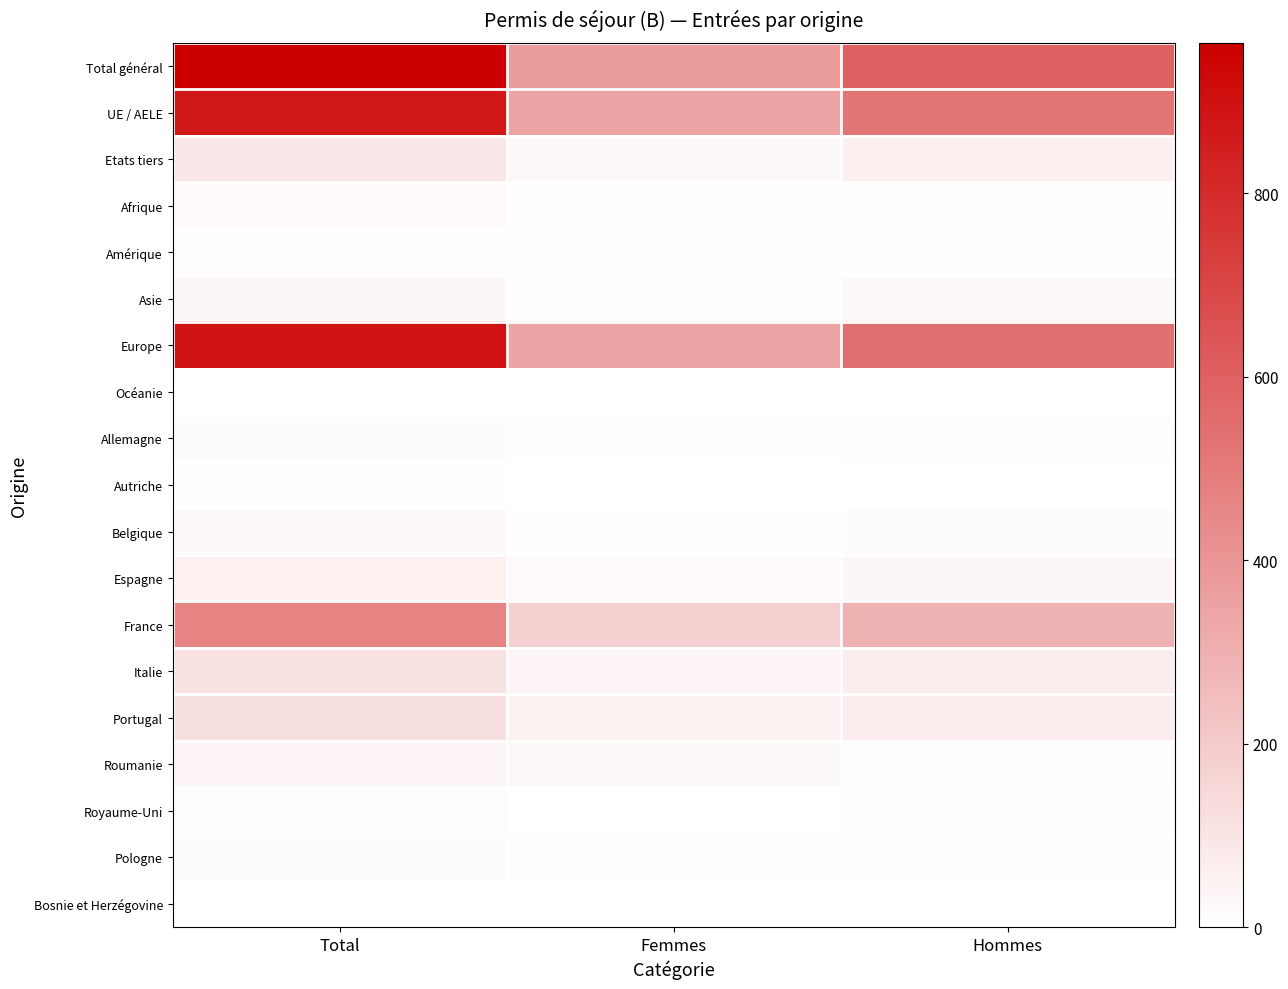

Between Total and Hommes, which series saw the biggest shift?

Total général